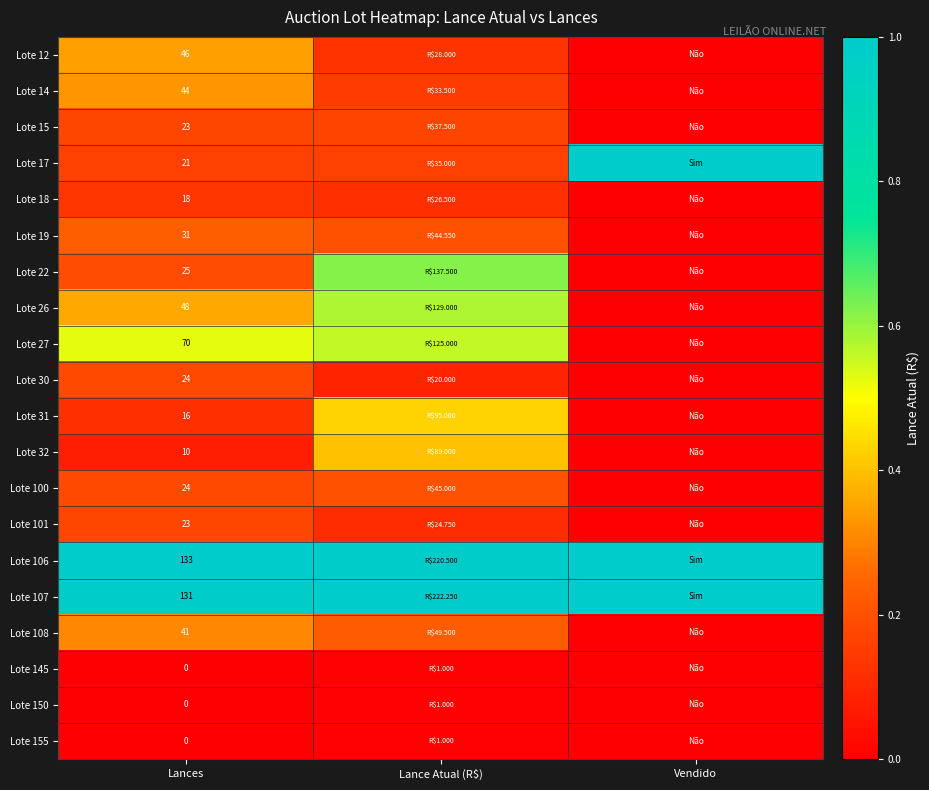

What is the spread (max minus min) of values at Vendido?

1.0